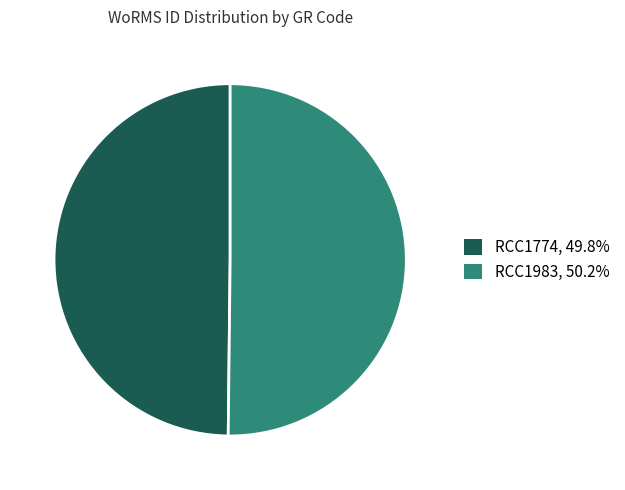

How many slices are in this pie chart?

2